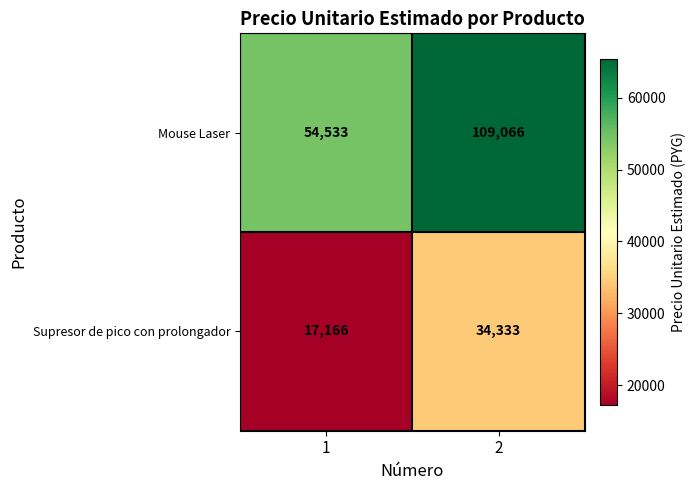

List the series in order of their peak value, highest first.

Mouse Laser, Supresor de pico con prolongador